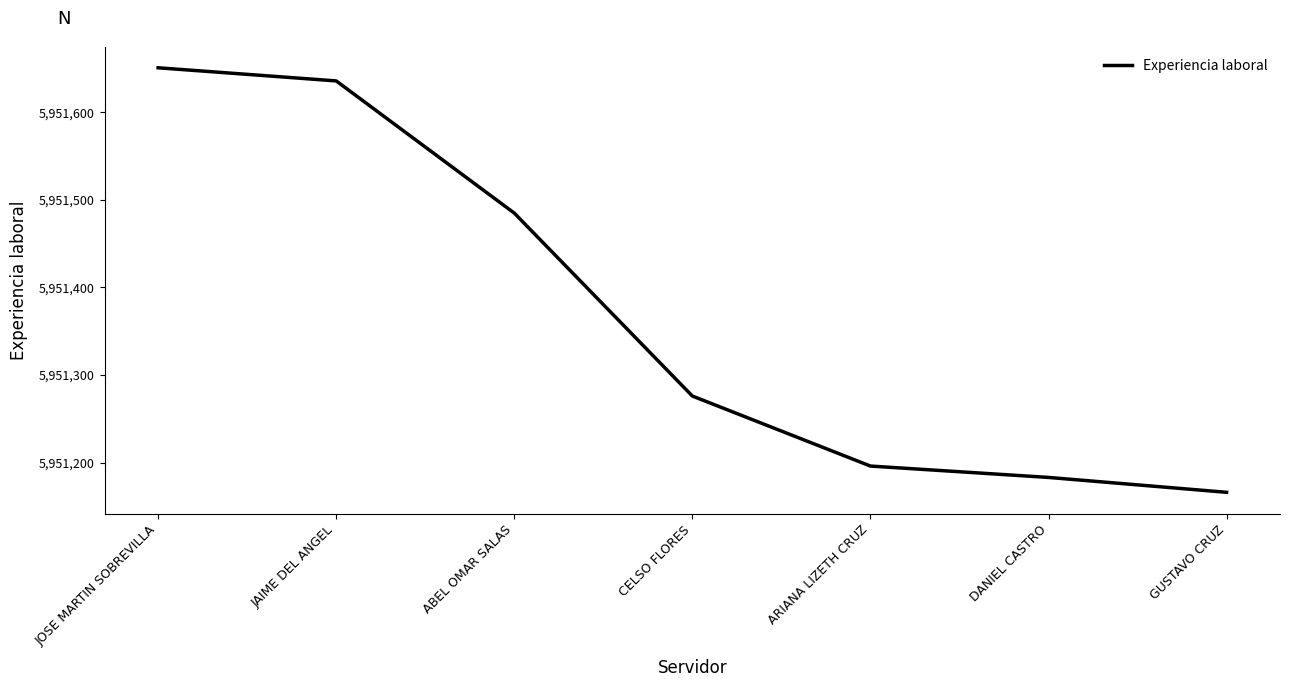

What is the average value?

5951370